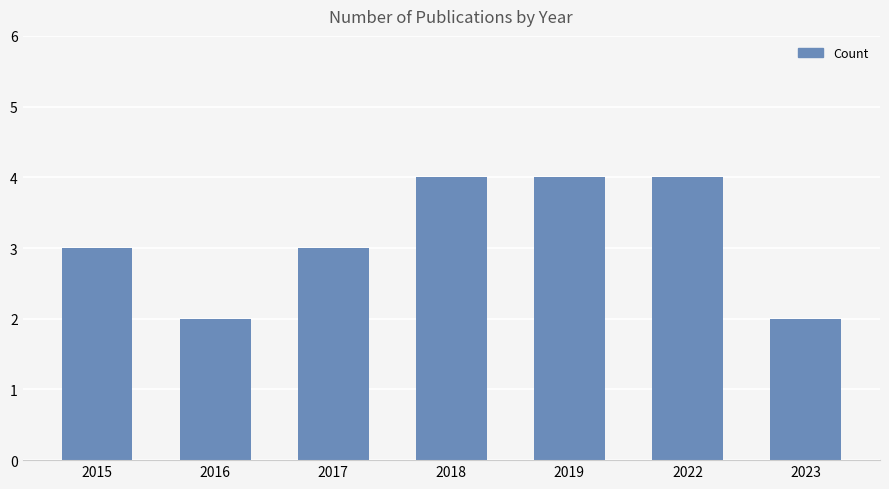

Reading left to right, transcribe all the data shown in this chart.

3	2	3	4	4	4	2